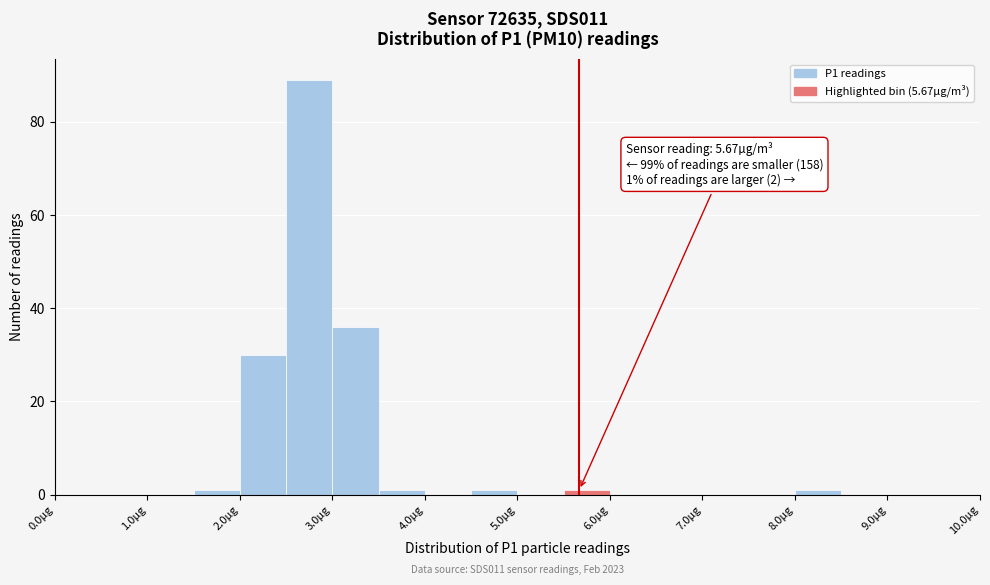

Which range on the x-axis has the tallest bar?

2.5 to 3.0